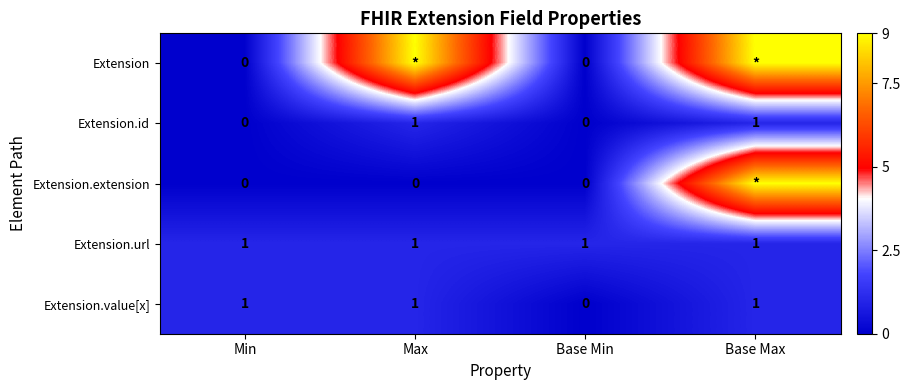

True or false: Extension.url has a value of 1 at Base Max.

True